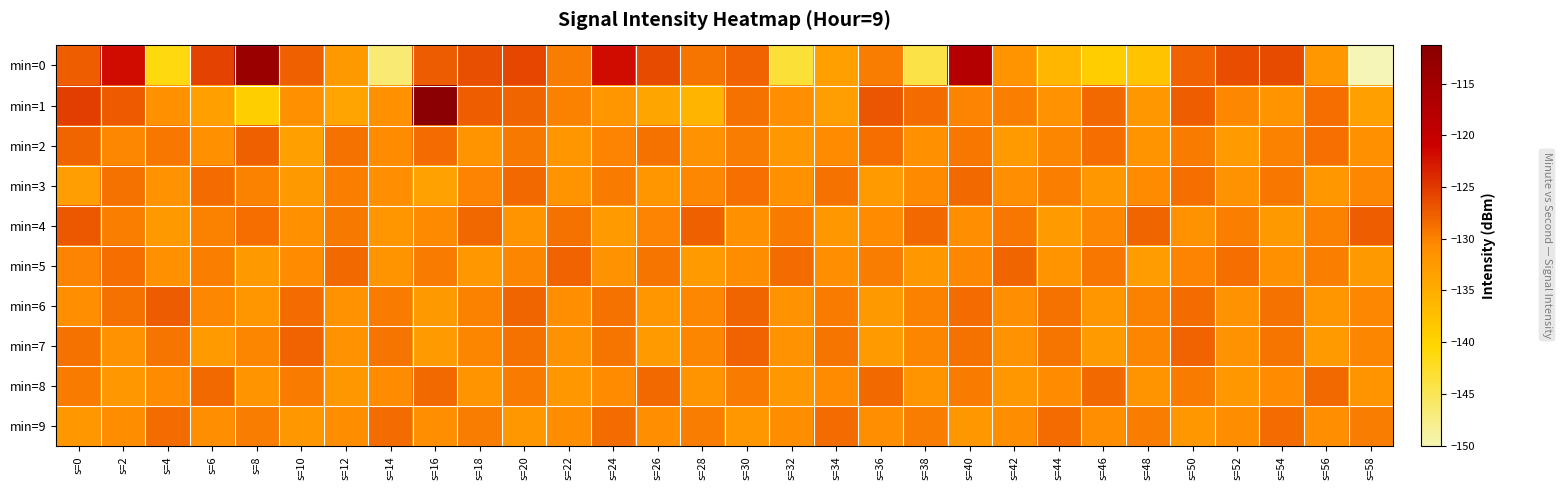

What is the greatest value displayed?

-111.3